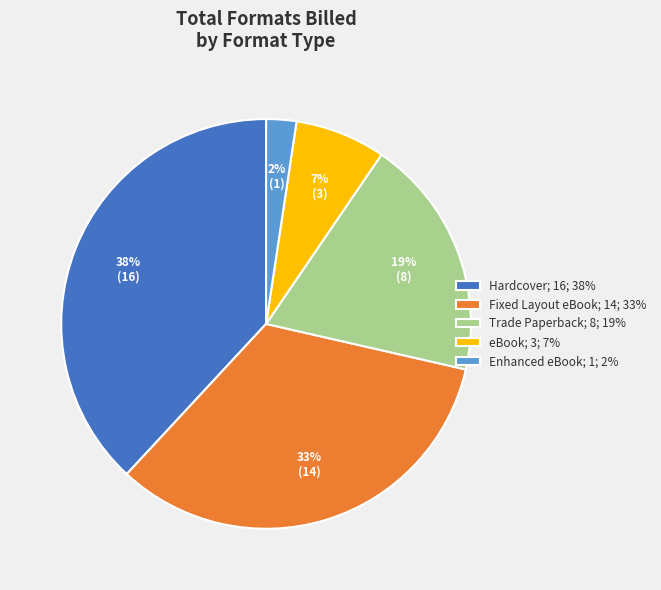

To the nearest percent, what portion does Fixed Layout eBook represent?

33%